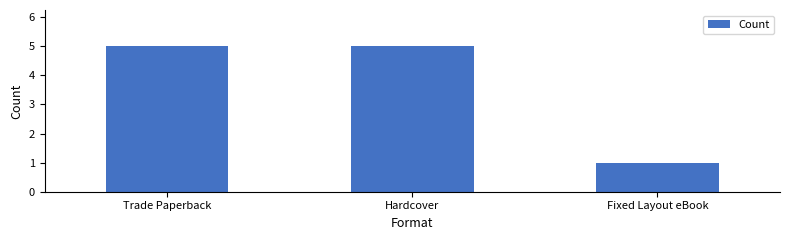

What is the greatest value displayed?

5